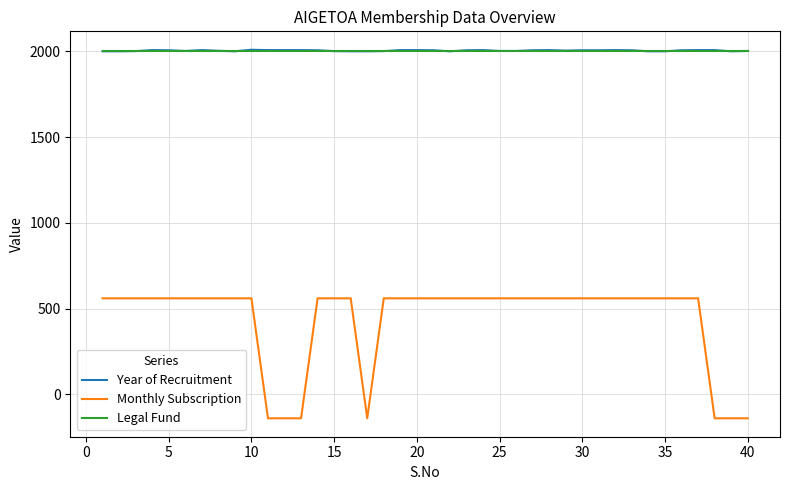

What is the maximum value shown in the chart?

2010